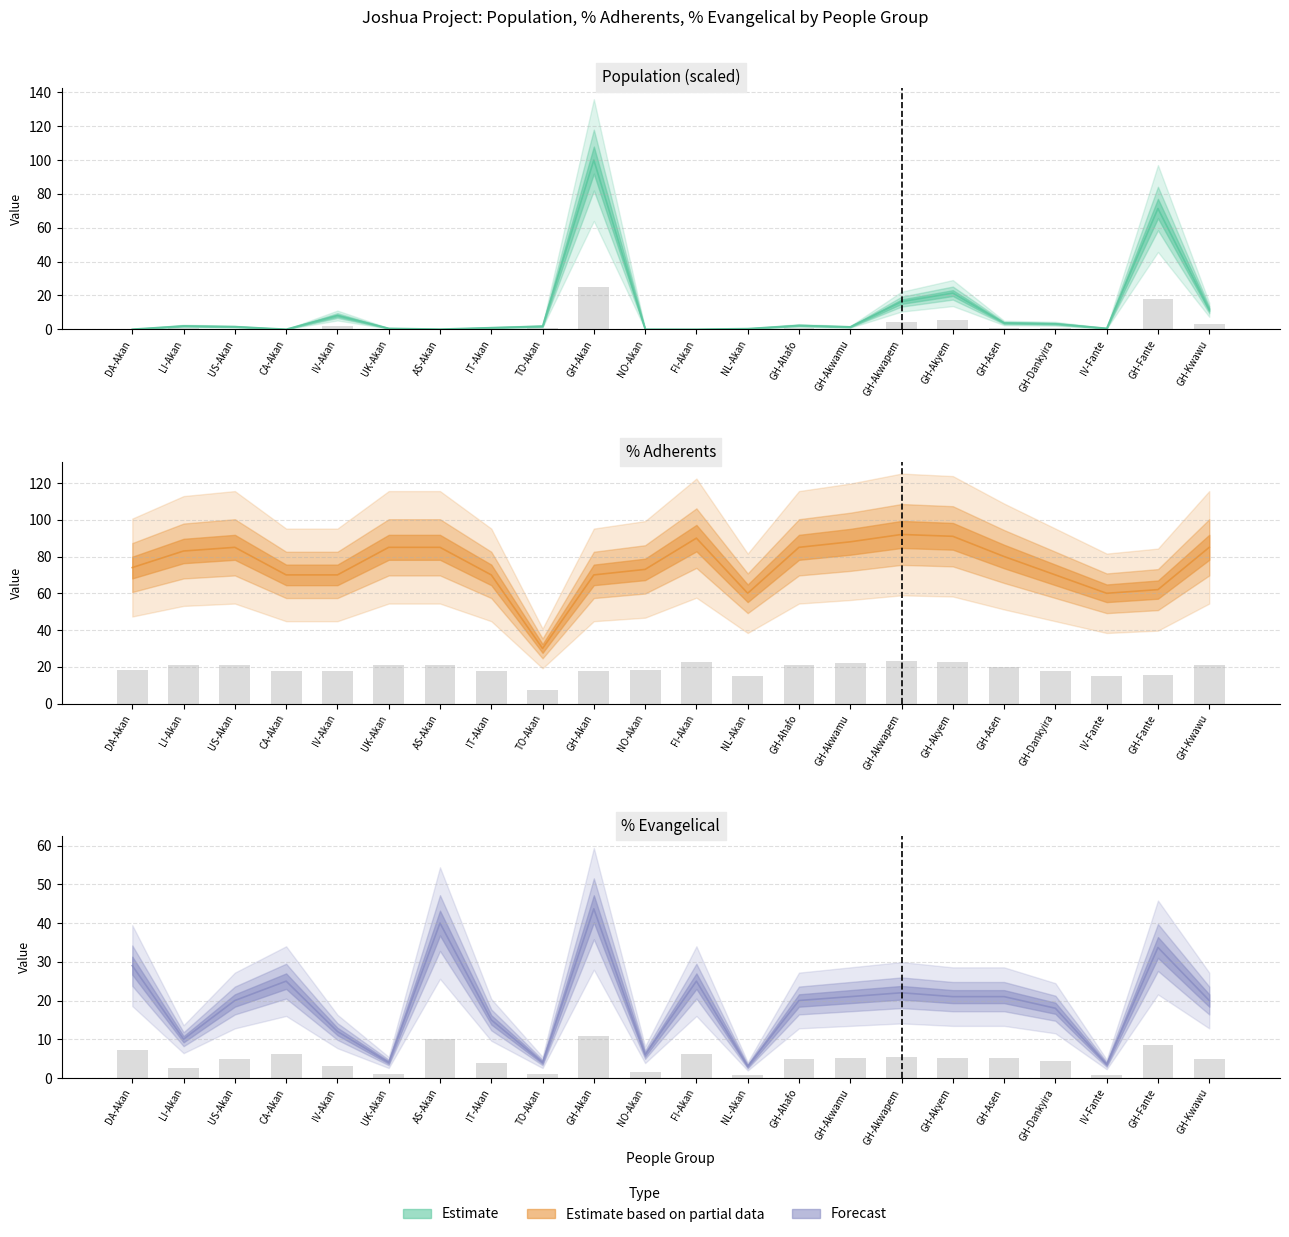

Is it true that Population equals 16.2 at GH-Kwawu?

False